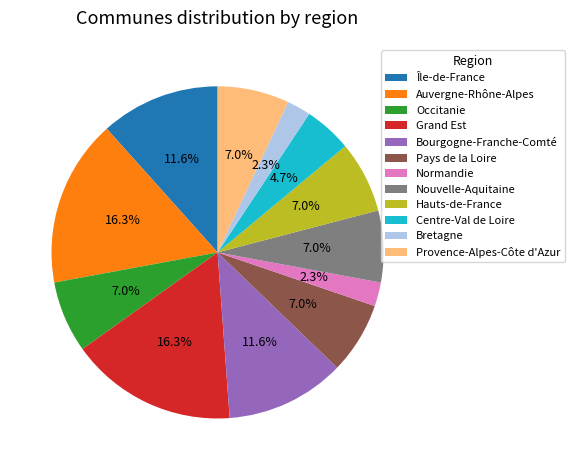

Is there a majority slice in this chart?

No